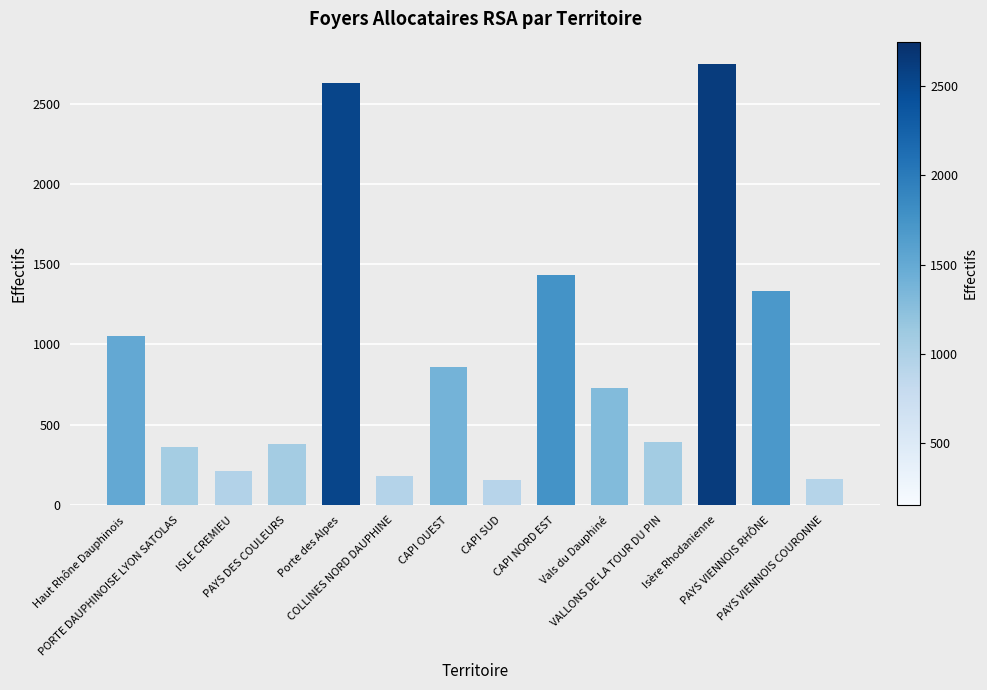

What is the greatest value displayed?

2748